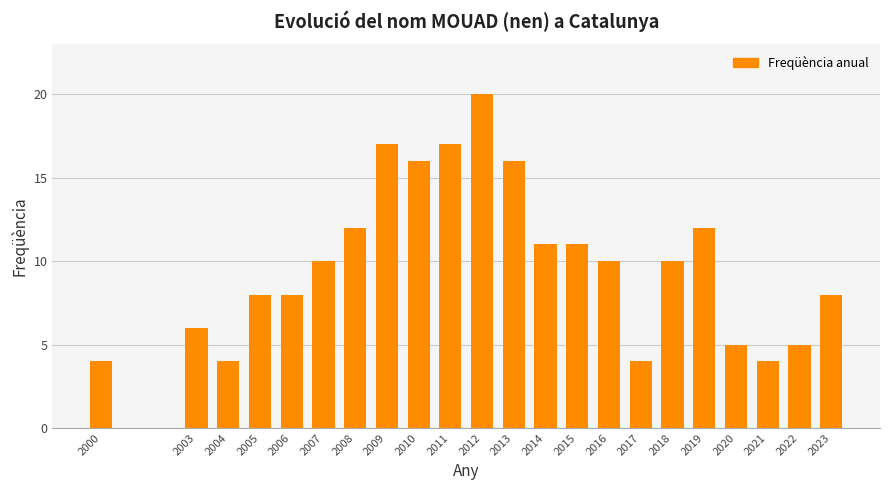

Reading left to right, list all the values displayed in this chart.

2000=4	2003=6	2004=4	2005=8	2006=8	2007=10	2008=12	2009=17	2010=16	2011=17	2012=20	2013=16	2014=11	2015=11	2016=10	2017=4	2018=10	2019=12	2020=5	2021=4	2022=5	2023=8